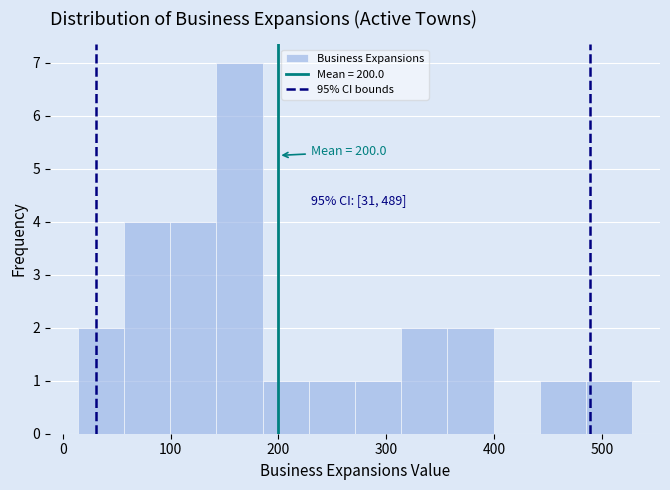

Which range on the x-axis has the tallest bar?

140 to 190